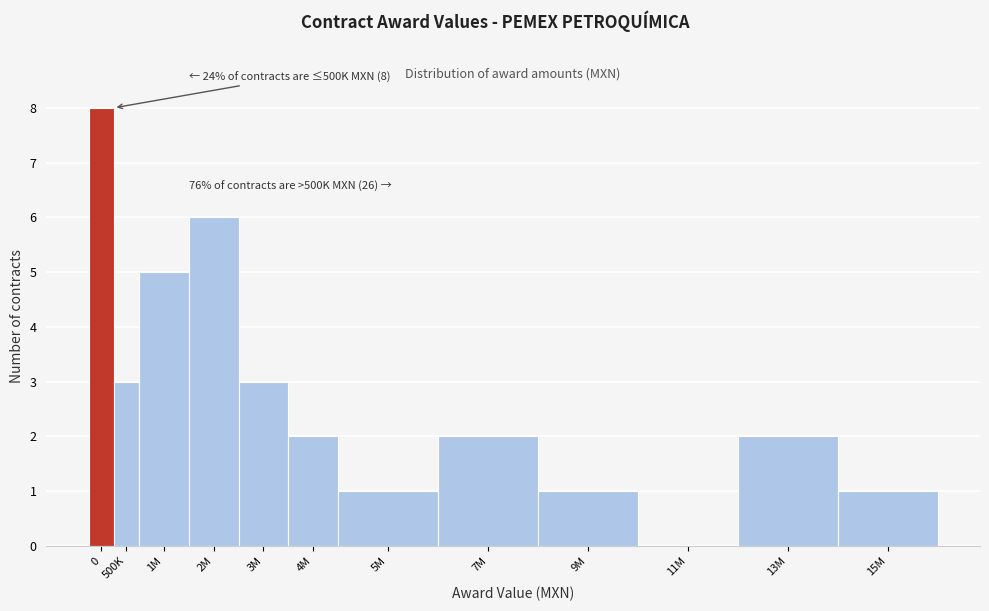

Reading right to left, list all the values displayed in this chart.

15M=1	13M=2	11M=0	9M=1	7M=2	5M=1	4M=2	3M=3	2M=6	1M=5	500K=3	0=8